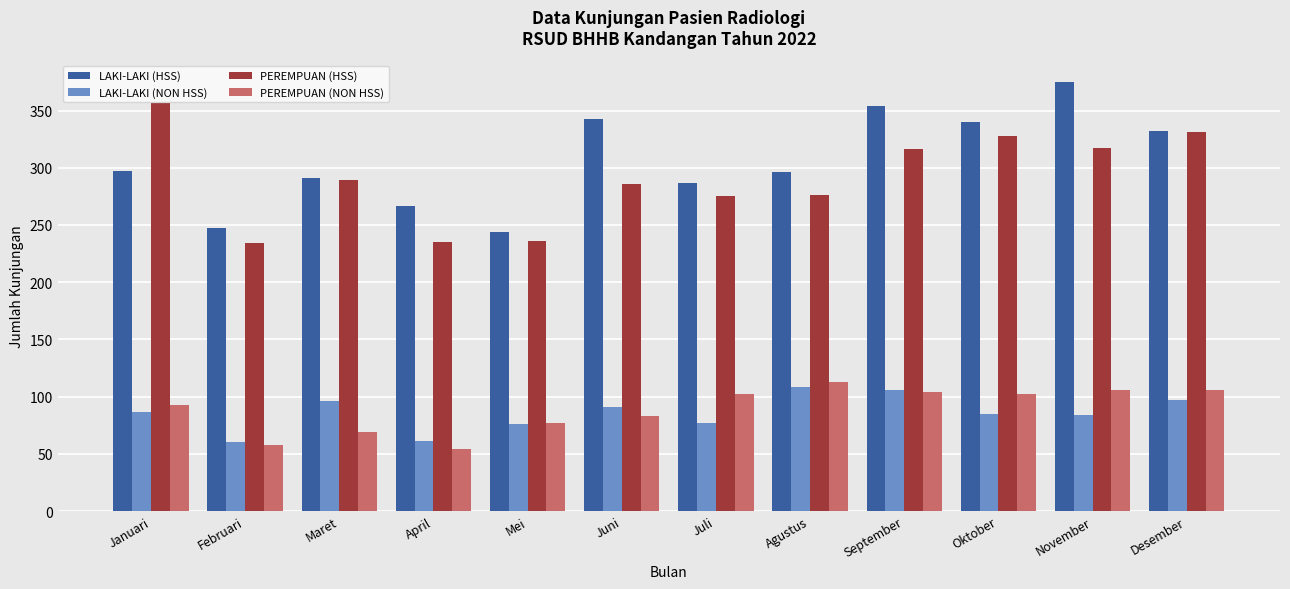

How many bars are there in total?

48